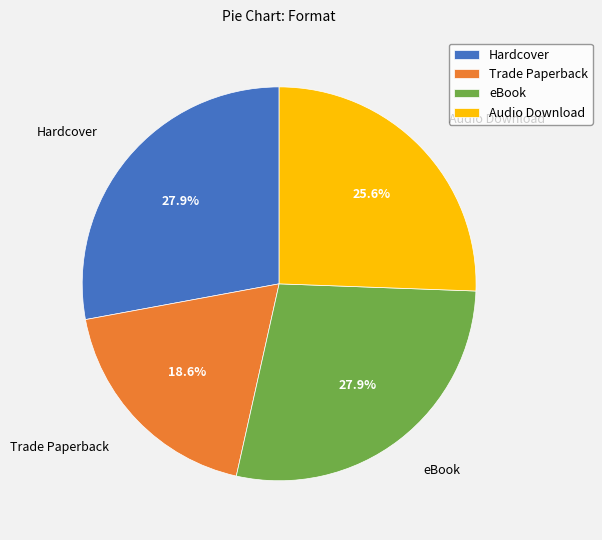

Is it true that Hardcover is 13% of the pie?

False